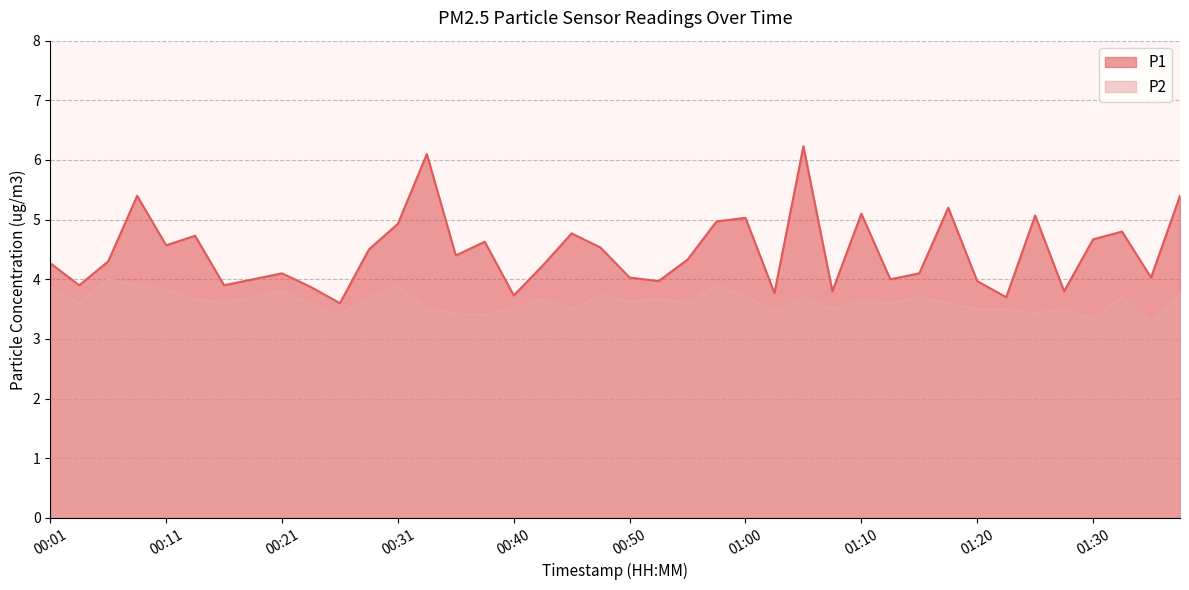

List the series in order of their overall mean, highest first.

P1, P2